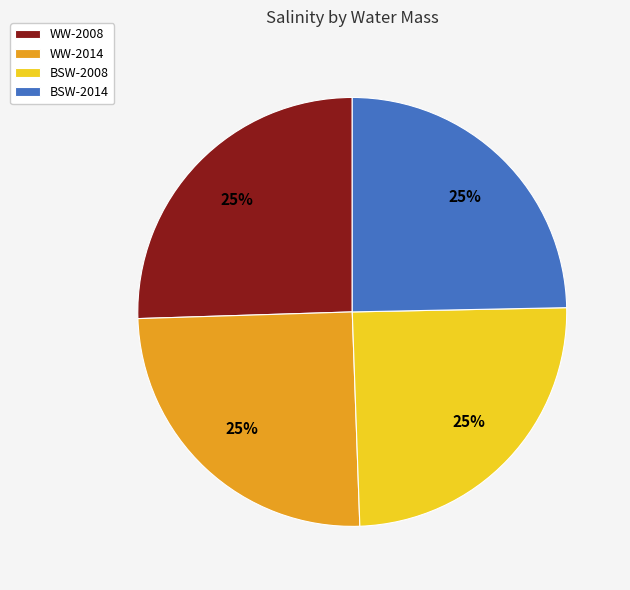

To the nearest percent, what portion does BSW-2008 represent?

25%